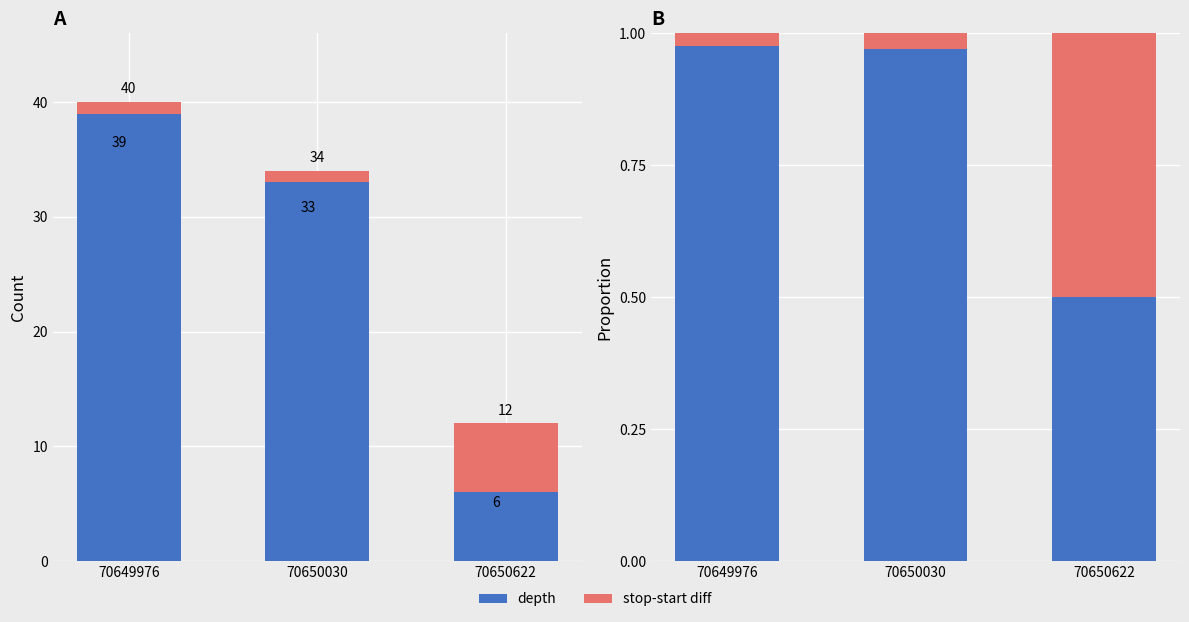

What is the difference between the stop-start diff values at 70650030 and 70650622?

0.5